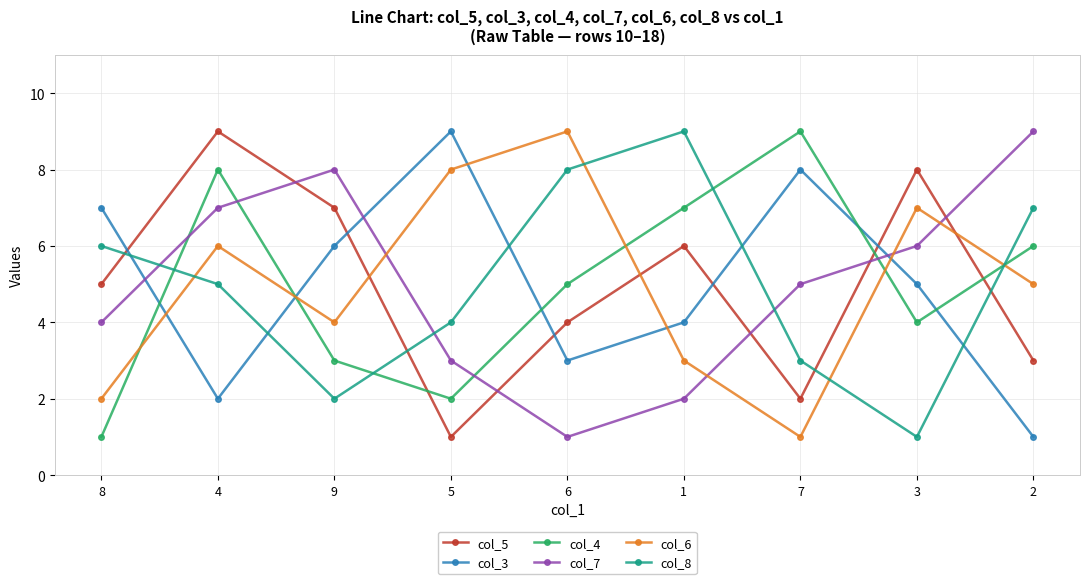

Is it true that col_5 equals 2 at 7?

True